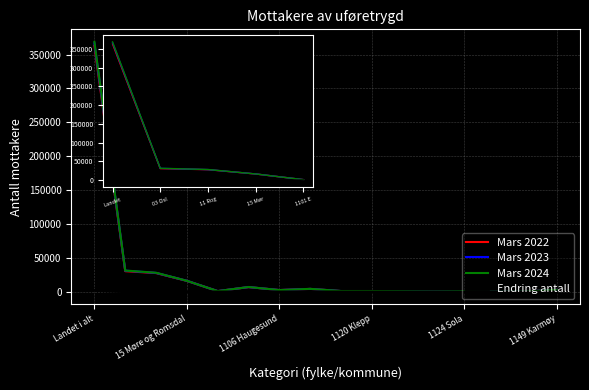

True or false: Mars 2022 has more than 0 points higher than both neighbors.

False